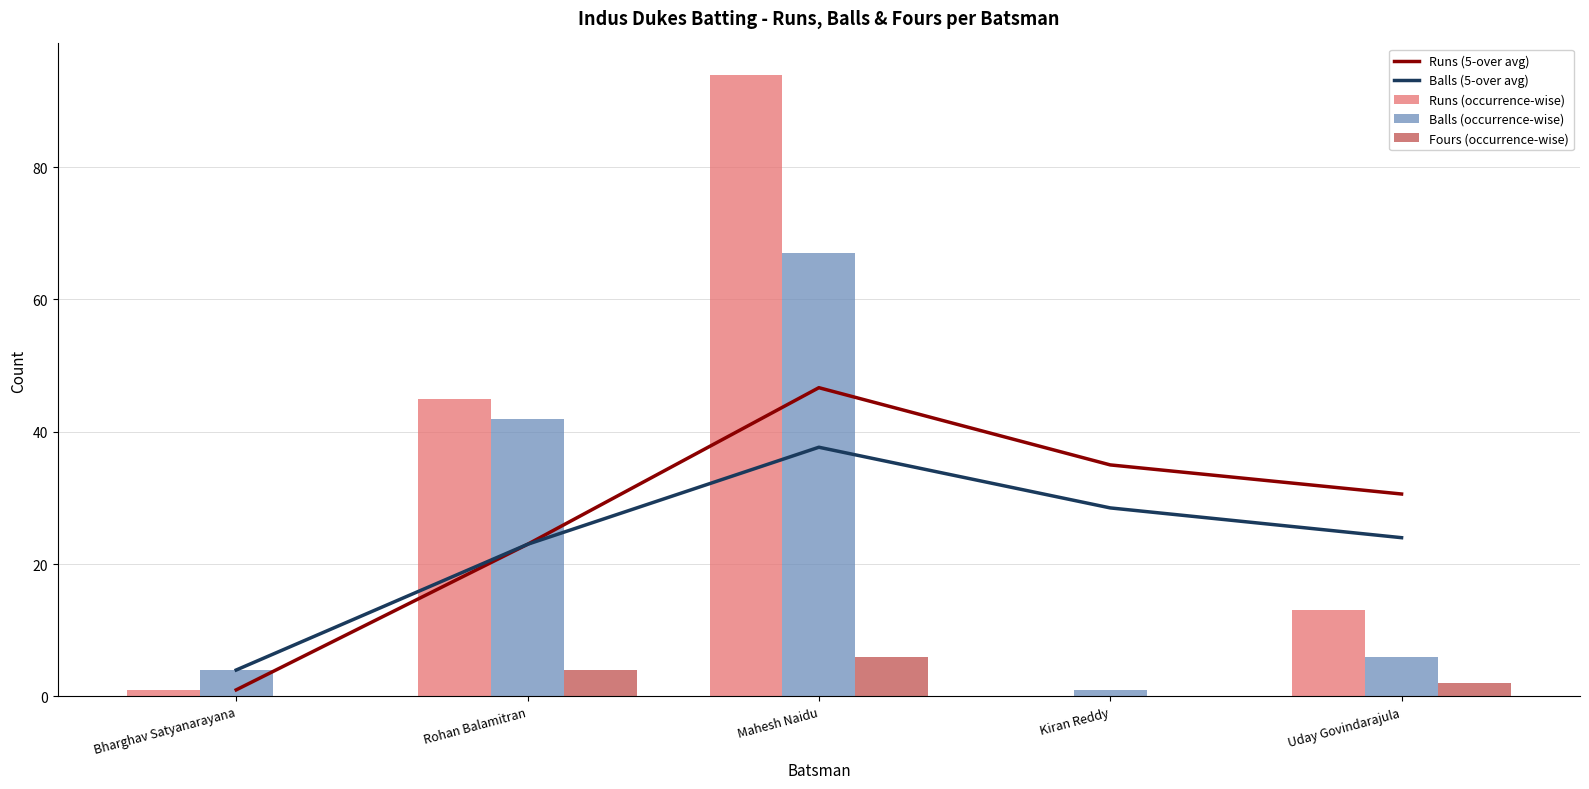

At how many categories does at least one series exceed 86?

1